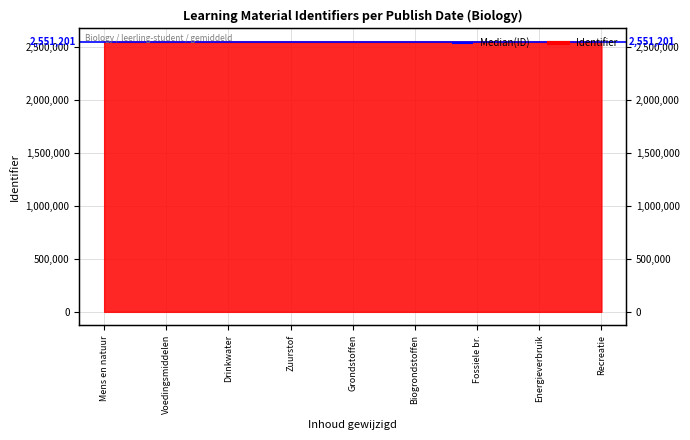

Reading left to right, list all the values displayed in this chart.

2551184	2551186	2551190	2551194	2551201	2551206	2551220	2551224	2551287